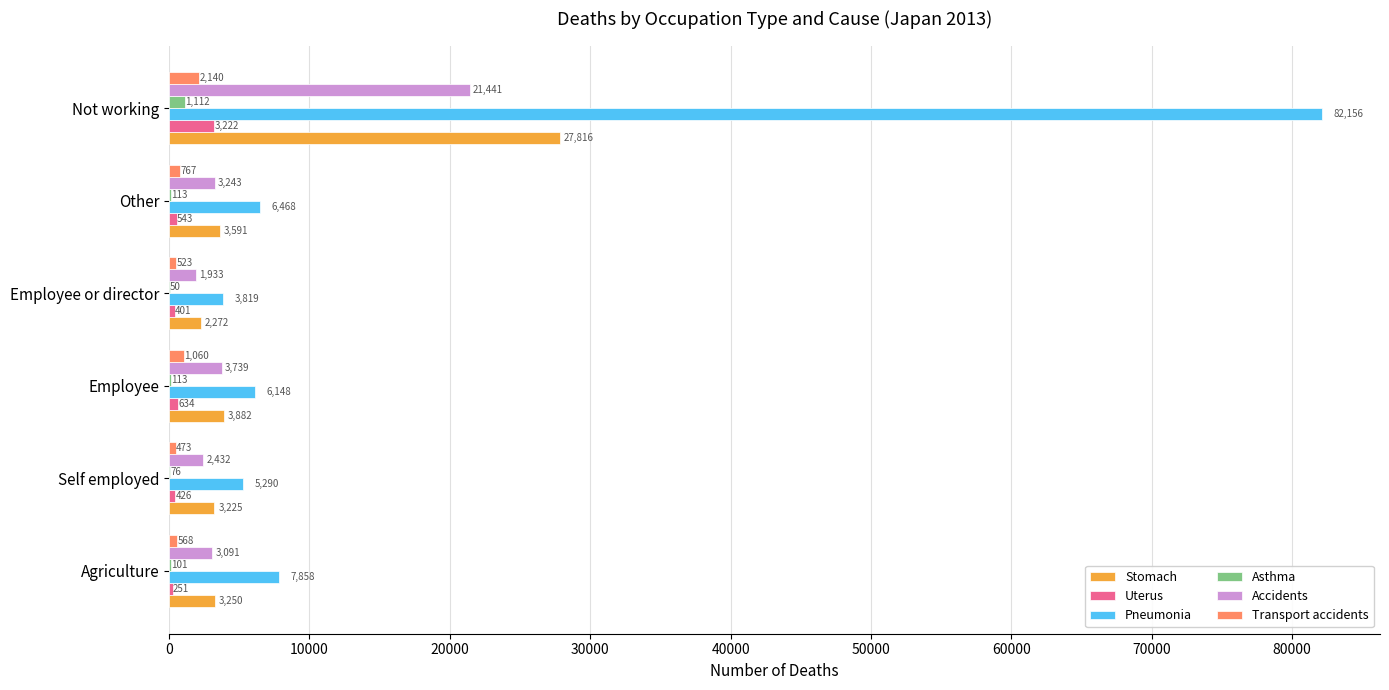

Between Self employed and Not working, which series saw the biggest shift?

Pneumonia